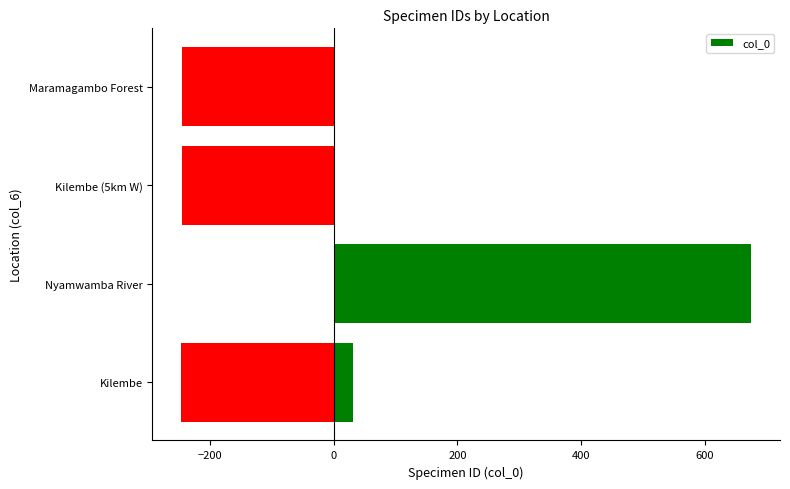

How many values are below zero?

3